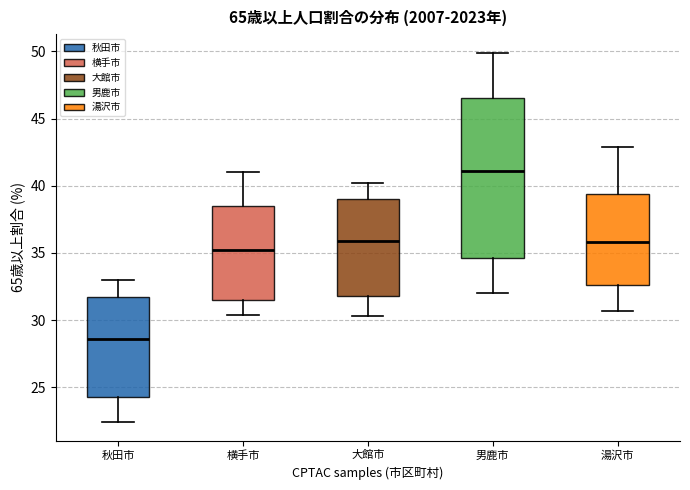

Which box's median line is the highest?

男鹿市